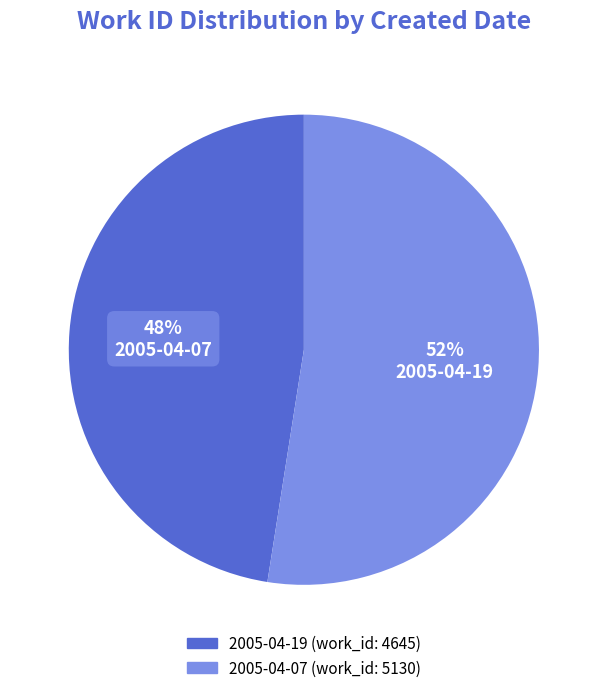

Rank the categories by value from highest to lowest.

2005-04-07, 2005-04-19